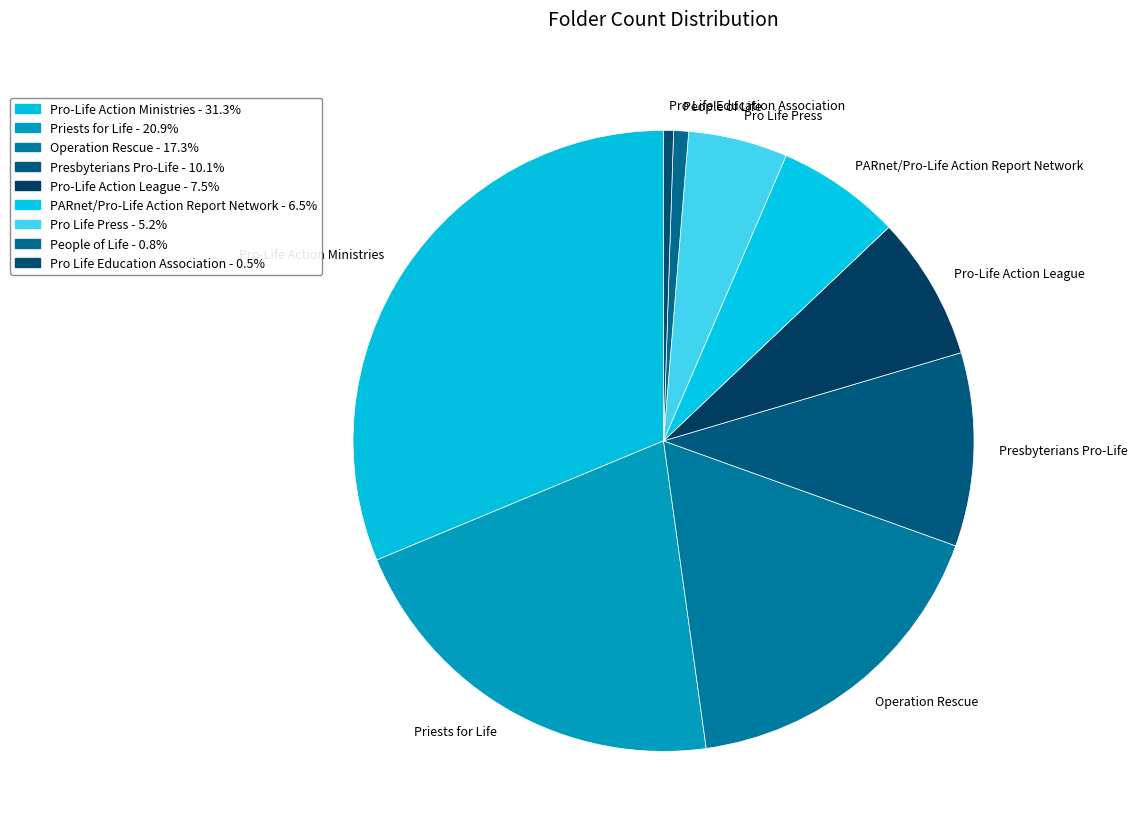

Which slice is the largest?

Pro-Life Action Ministries